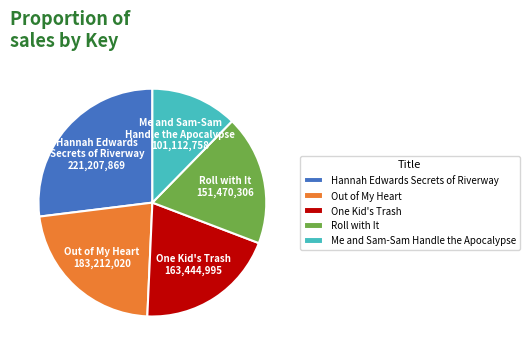

Is there a majority slice in this chart?

No